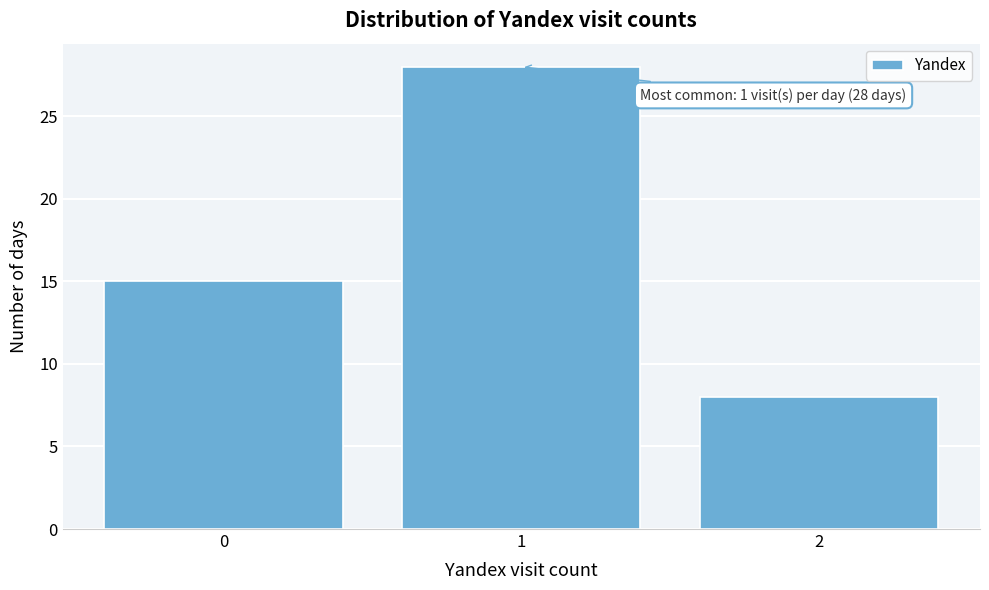

Reading left to right, list all the values displayed in this chart.

0=15	1=28	2=8